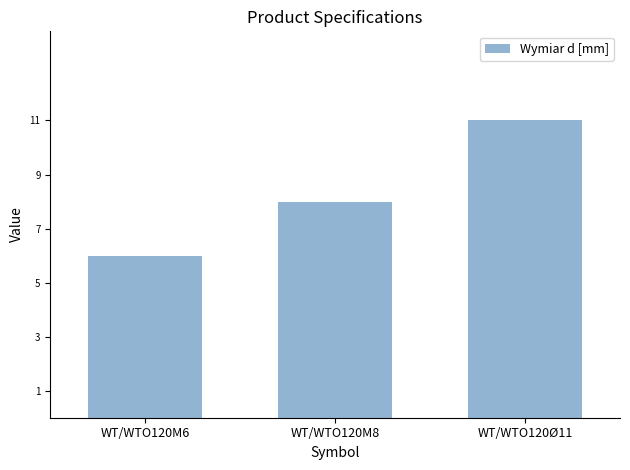

At which label is the value closest to 8?

WT/WTO120M8